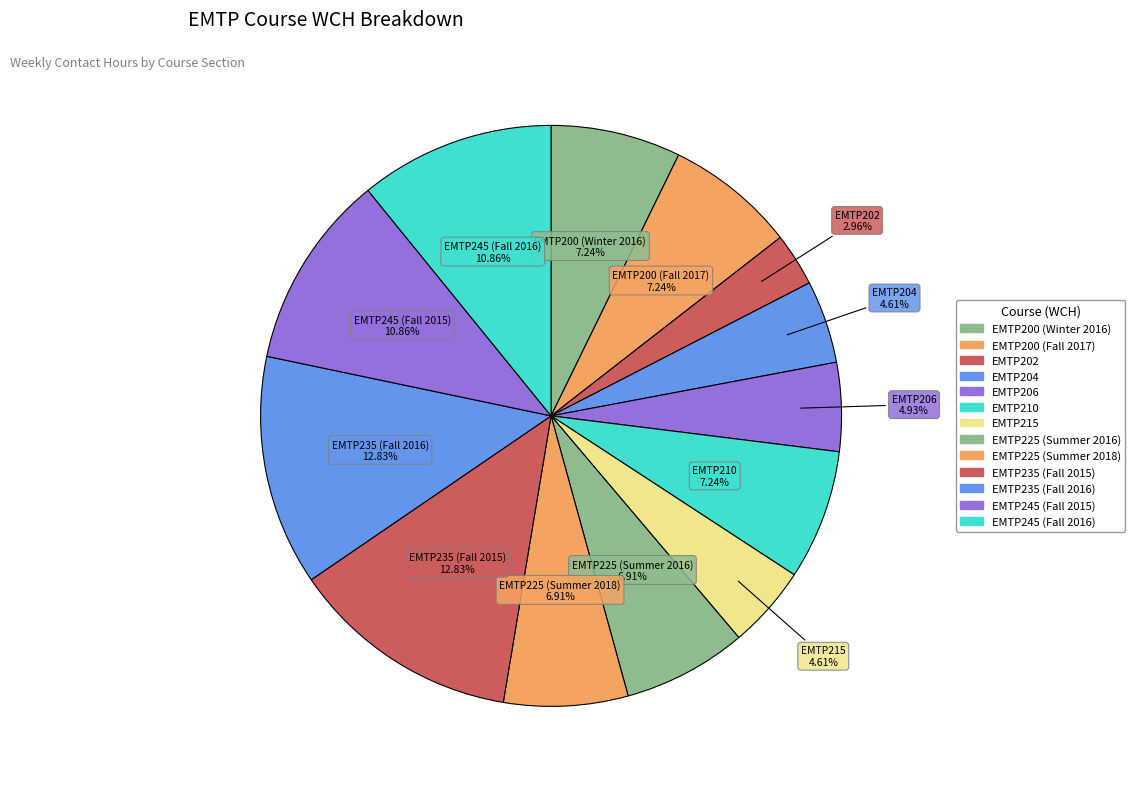

True or false: EMTP225 (Summer 2018) accounts for 7% of the total.

True